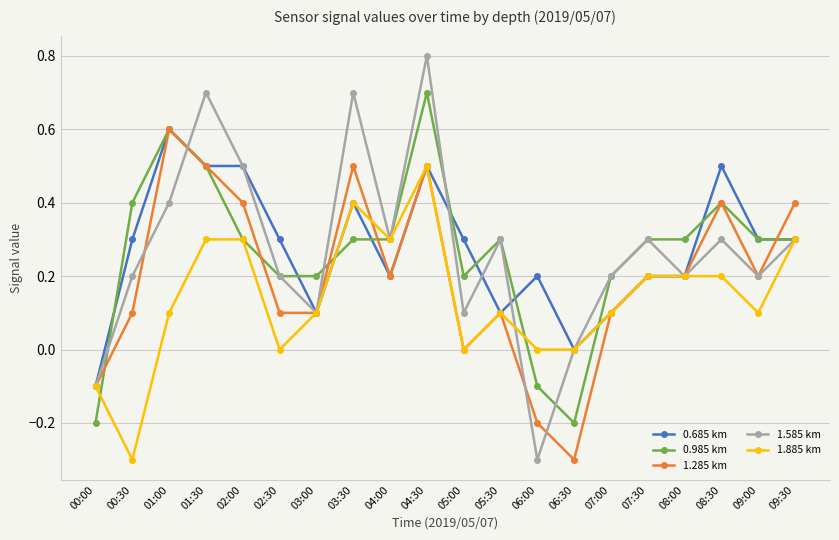

The 1.885 km series shows 0.6 at 03:30. True or false?

False